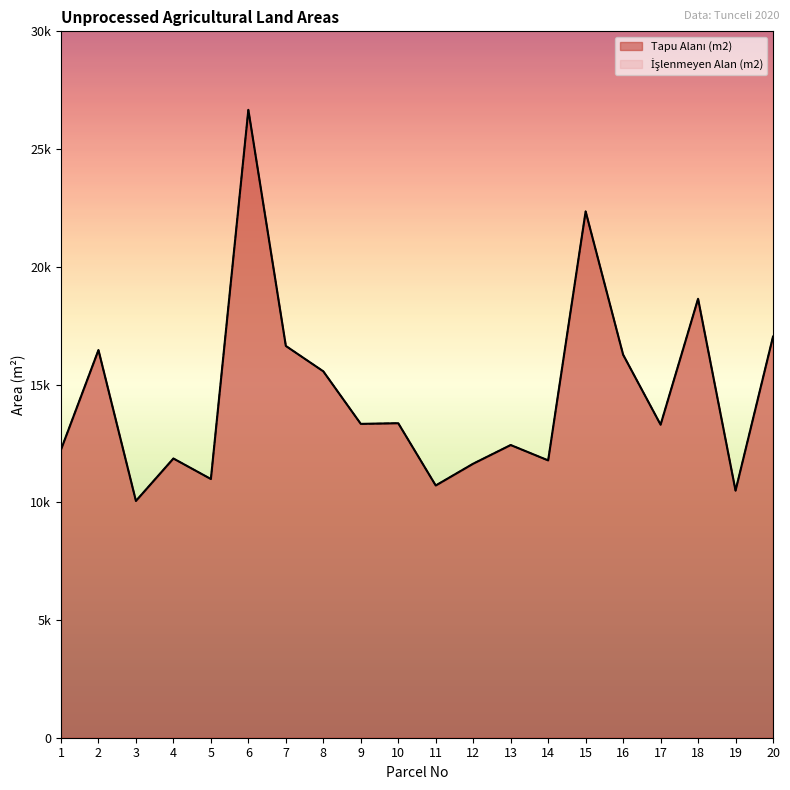

Reading left to right, what are all the values shown in this chart?

Tapu Alanı (m2): 1=12233.9	2=16463.7	3=10056.4	4=11859.1	5=10987.5	6=26665.2	7=16639.6	8=15561.0	9=13329.4	10=13357.0	11=10712.6	12=11638.6	13=12431.2	14=11778.3	15=22353.1	16=16268.4	17=13295.3	18=18640.8	19=10494.7	20=17035.3
İşlenmeyen Alan (m2): 1=12233.9	2=16463.7	3=10056.4	4=11859.1	5=10987.5	6=26665.2	7=16639.6	8=15561.0	9=13329.4	10=13357.0	11=10712.6	12=11638.6	13=12431.2	14=11778.3	15=22353.1	16=16268.4	17=13295.3	18=18640.8	19=10494.7	20=17035.3